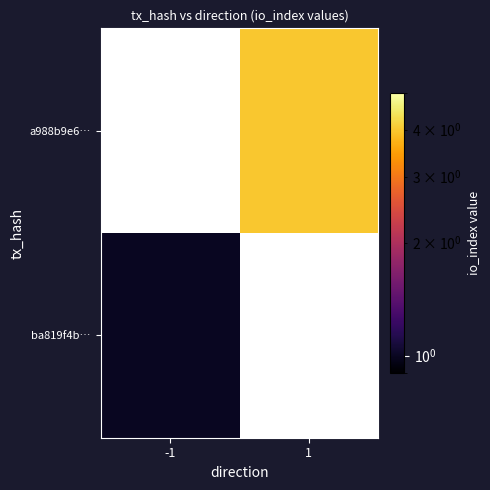

List the series in order of their peak value, lowest first.

ba819f4b…, a988b9e6…